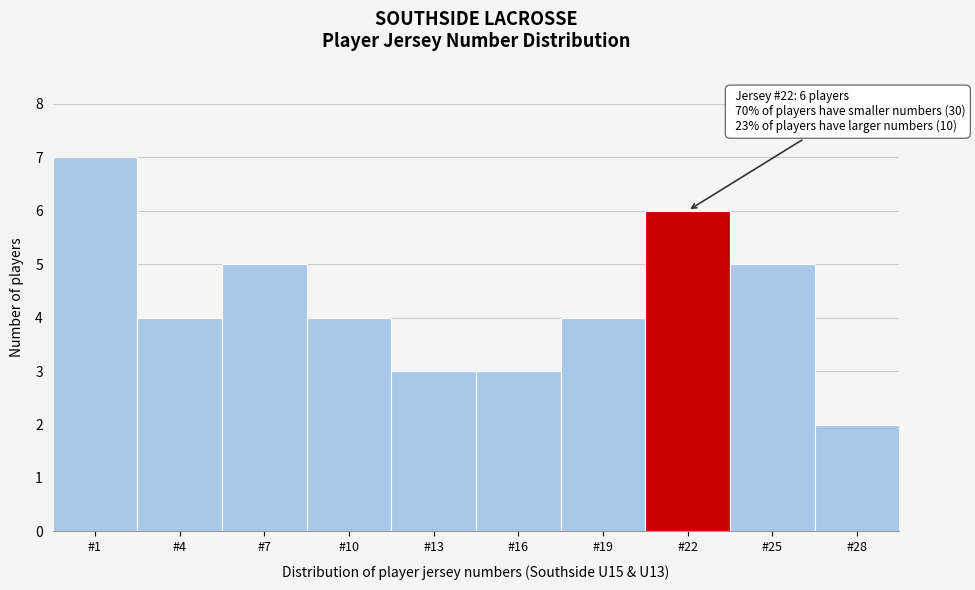

Reading right to left, list all the values displayed in this chart.

2	5	6	4	3	3	4	5	4	7